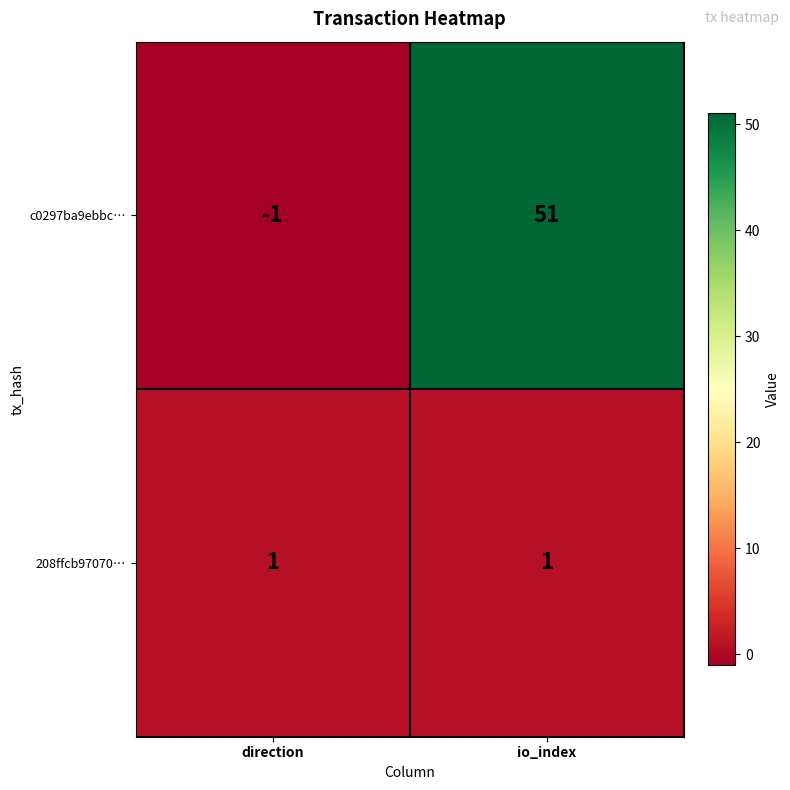

What is the difference between the c0297ba9ebbc… values at io_index and direction?

52